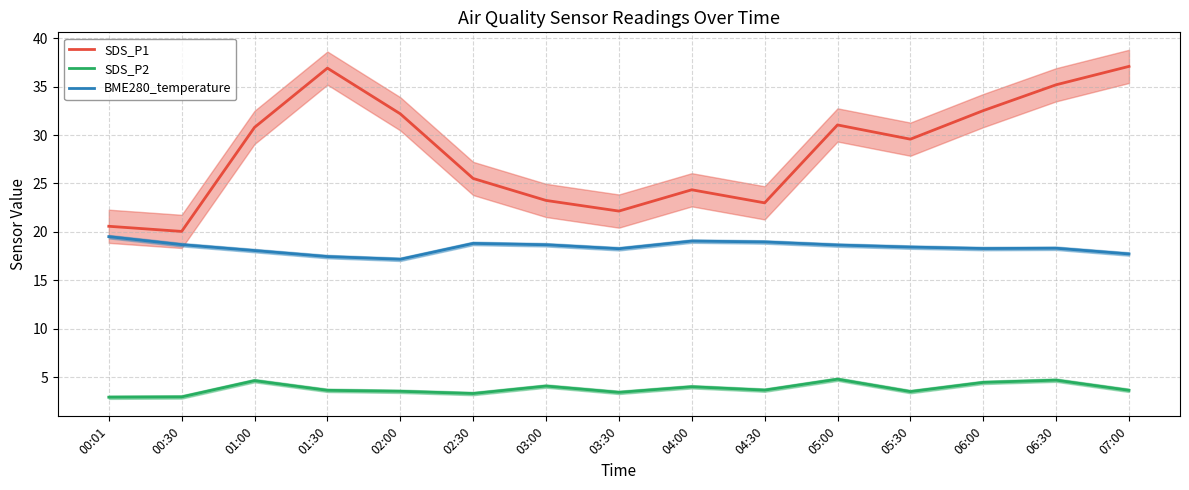

Does the chart display data point markers on the line(s)?

No